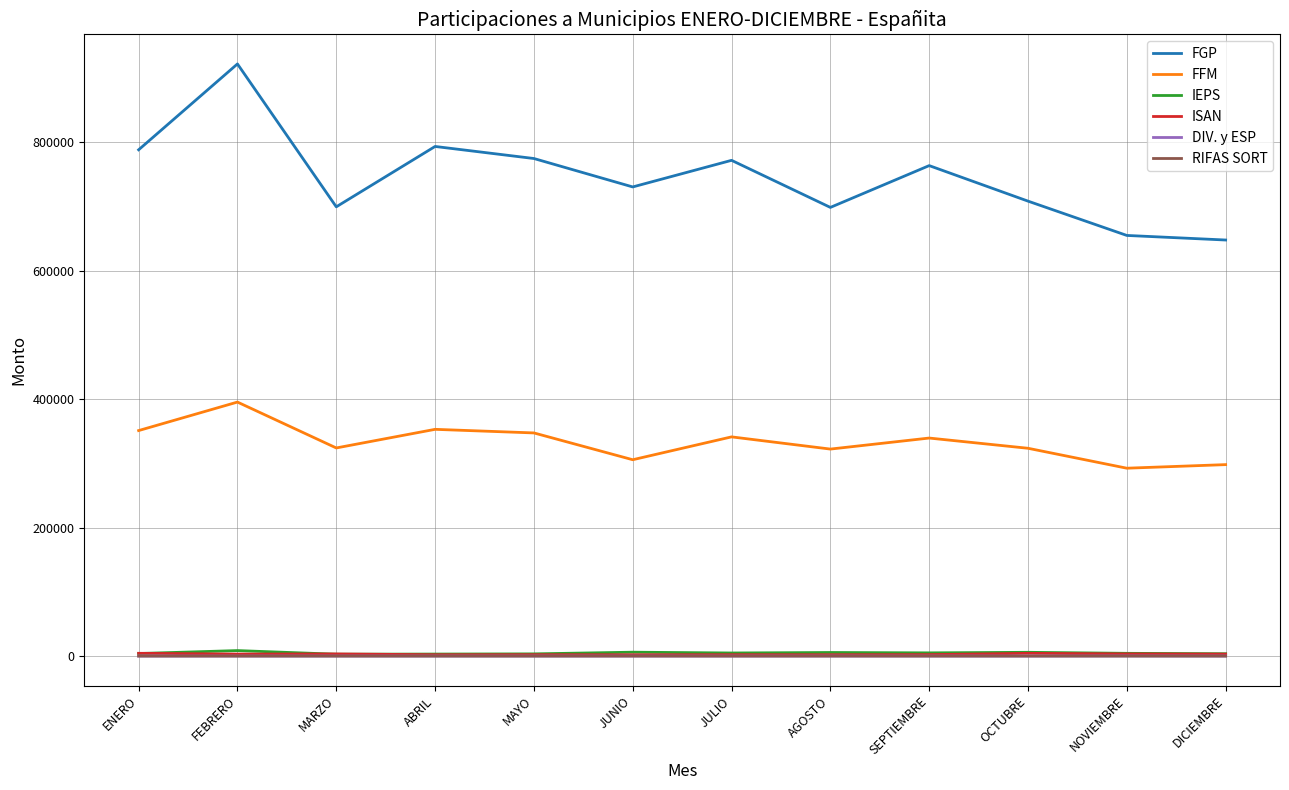

At which category does FFM reach its first local peak?

FEBRERO